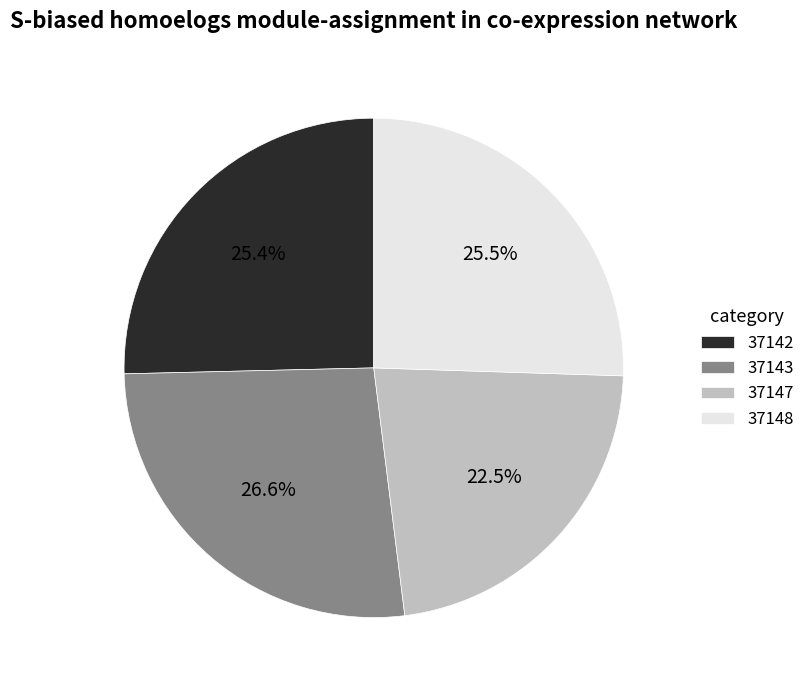

How many slices are in this pie chart?

4